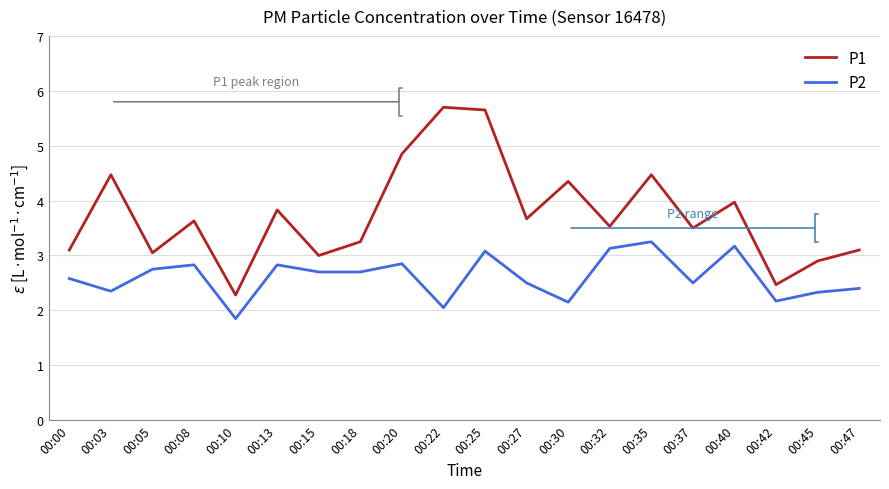

What is the greatest value displayed?

5.7